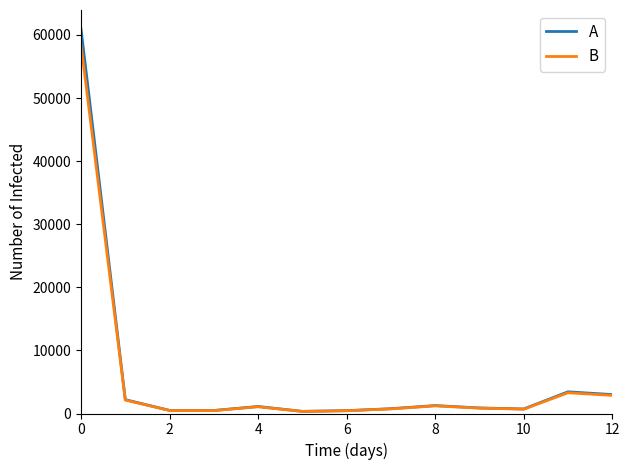

Which series has the widest spread of values?

A